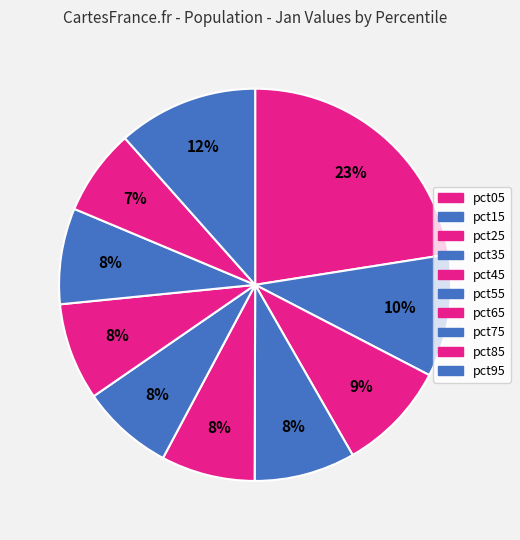

How many slices are in this pie chart?

10